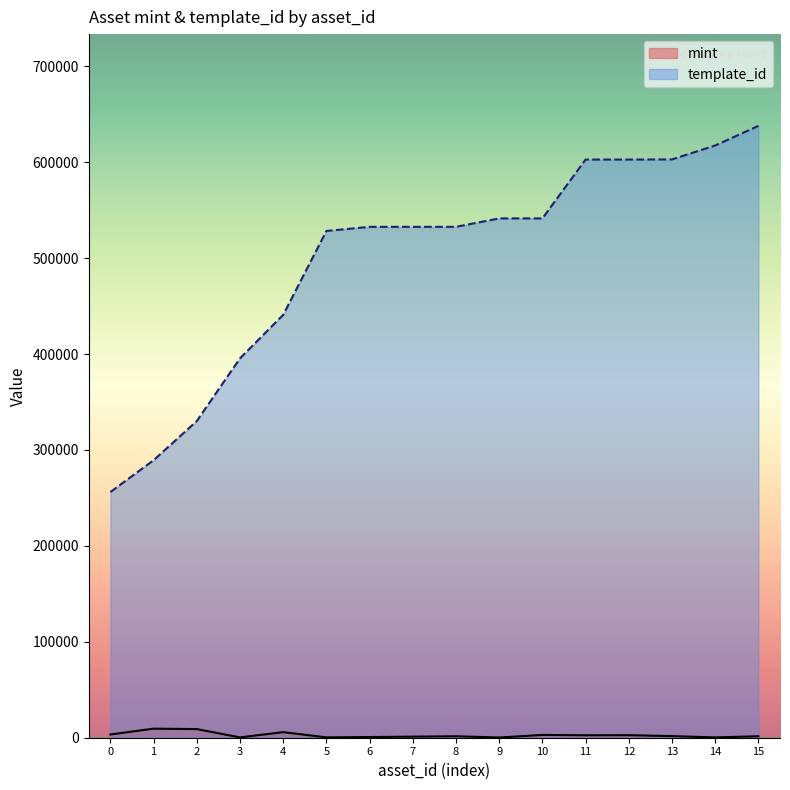

Rank the series by their average value, from lowest to highest.

mint, template_id